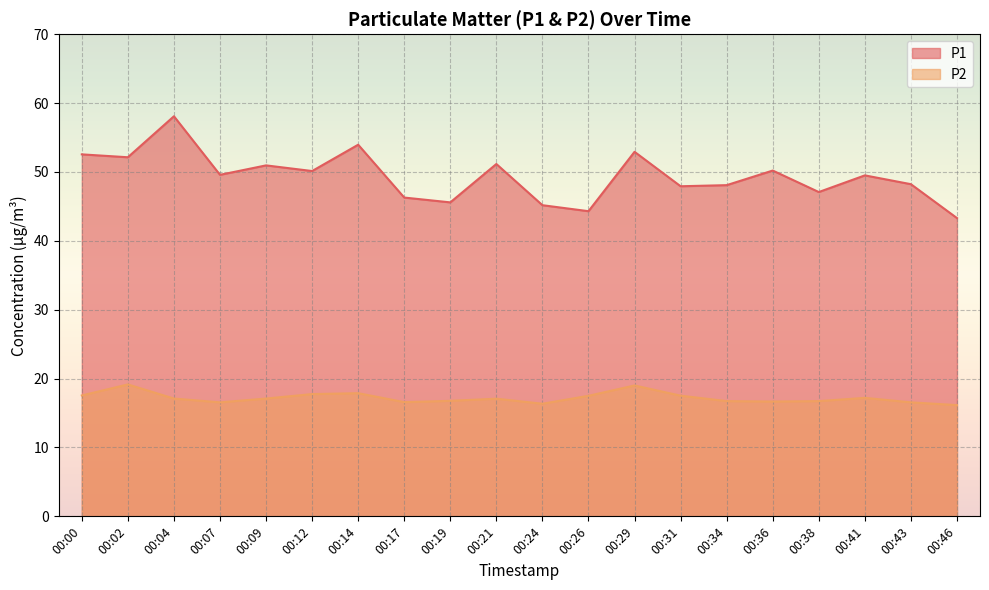

Reading left to right, list all the values displayed in this chart.

P1: 00:00=52.5	00:02=52.1	00:04=58.1	00:07=49.6	00:09=51.0	00:12=50.1	00:14=54.0	00:17=46.3	00:19=45.6	00:21=51.1	00:24=45.2	00:26=44.3	00:29=52.9	00:31=47.9	00:34=48.1	00:36=50.2	00:38=47.1	00:41=49.5	00:43=48.2	00:46=43.3
P2: 00:00=17.6	00:02=19.1	00:04=17.1	00:07=16.6	00:09=17.1	00:12=17.8	00:14=17.9	00:17=16.6	00:19=16.8	00:21=17.1	00:24=16.4	00:26=17.5	00:29=19.0	00:31=17.5	00:34=16.7	00:36=16.7	00:38=16.7	00:41=17.2	00:43=16.6	00:46=16.1